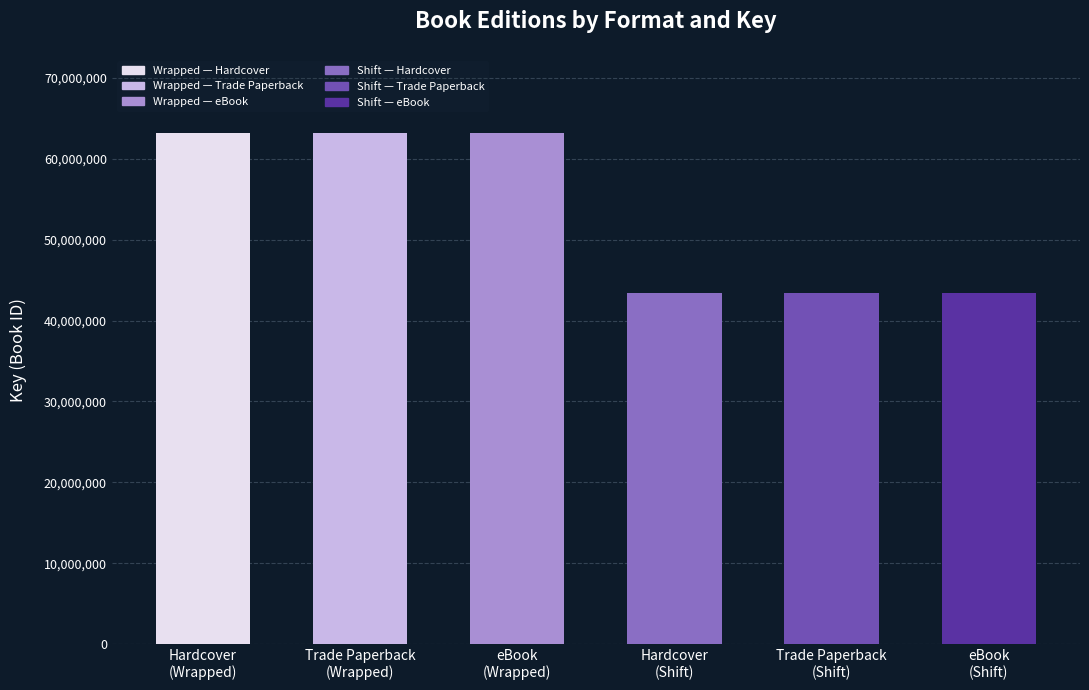

What is the greatest value displayed?

63270202